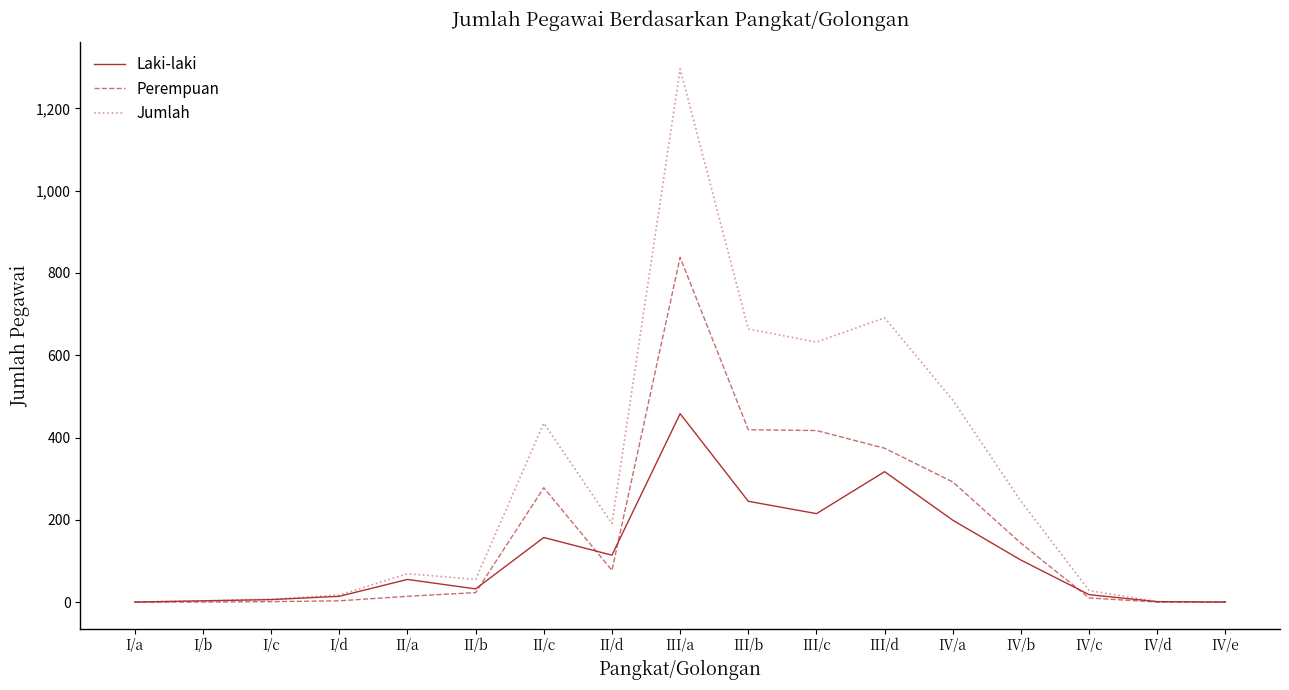

What is the sum of all Jumlah values?

4825